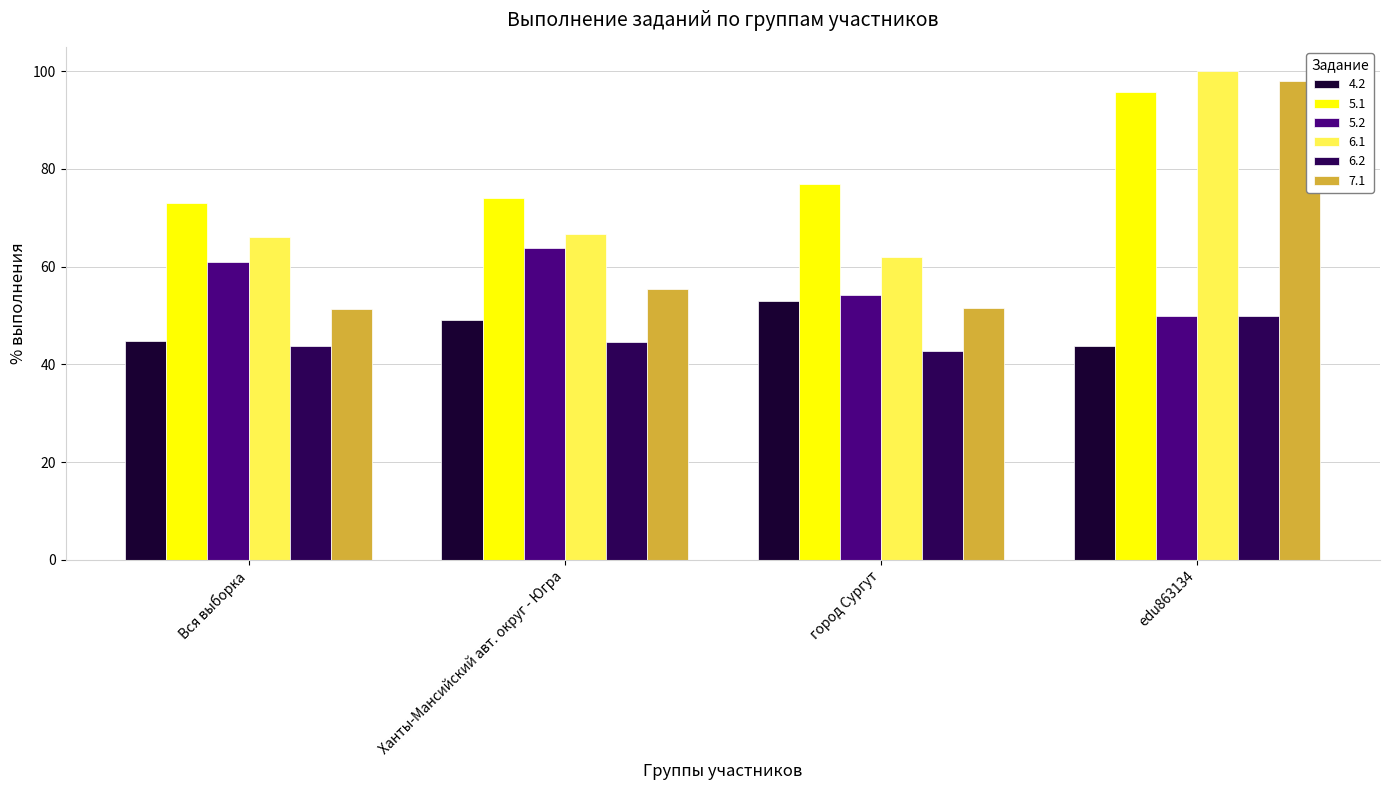

The 6.1 series shows 23.8 at Ханты-Мансийский авт. округ - Югра. True or false?

False